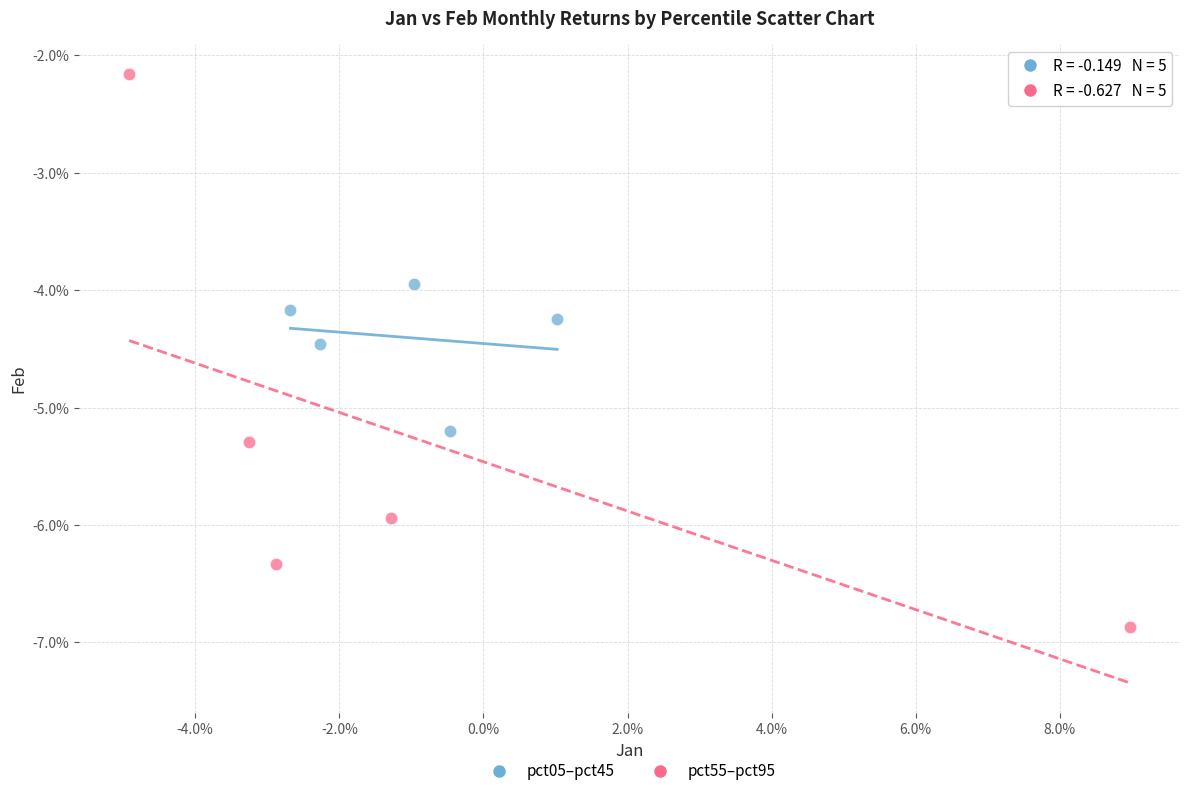

Which series has the largest Y range (max minus min)?

pct55–pct95